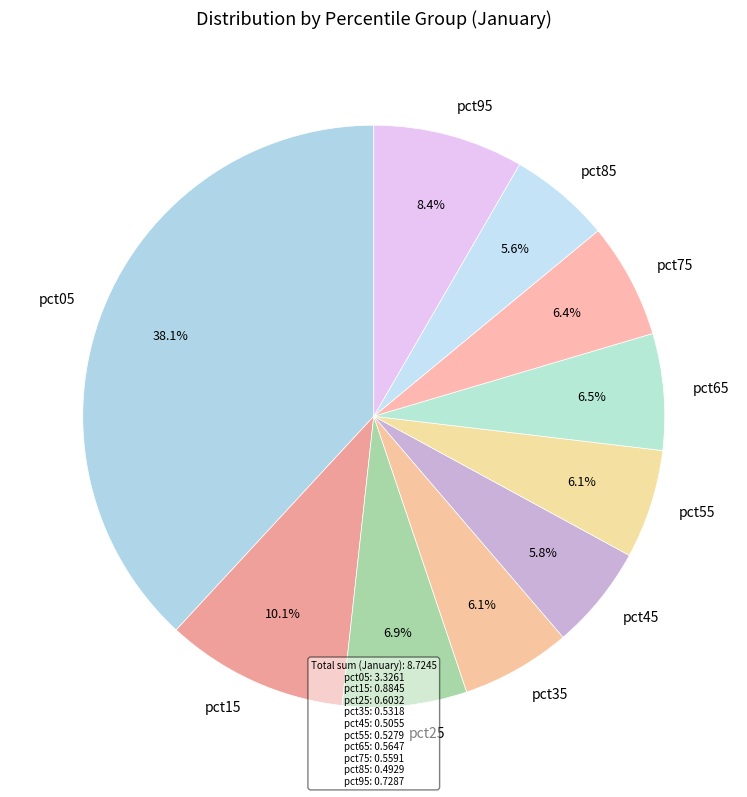

What is the largest slice in the pie chart?

pct05